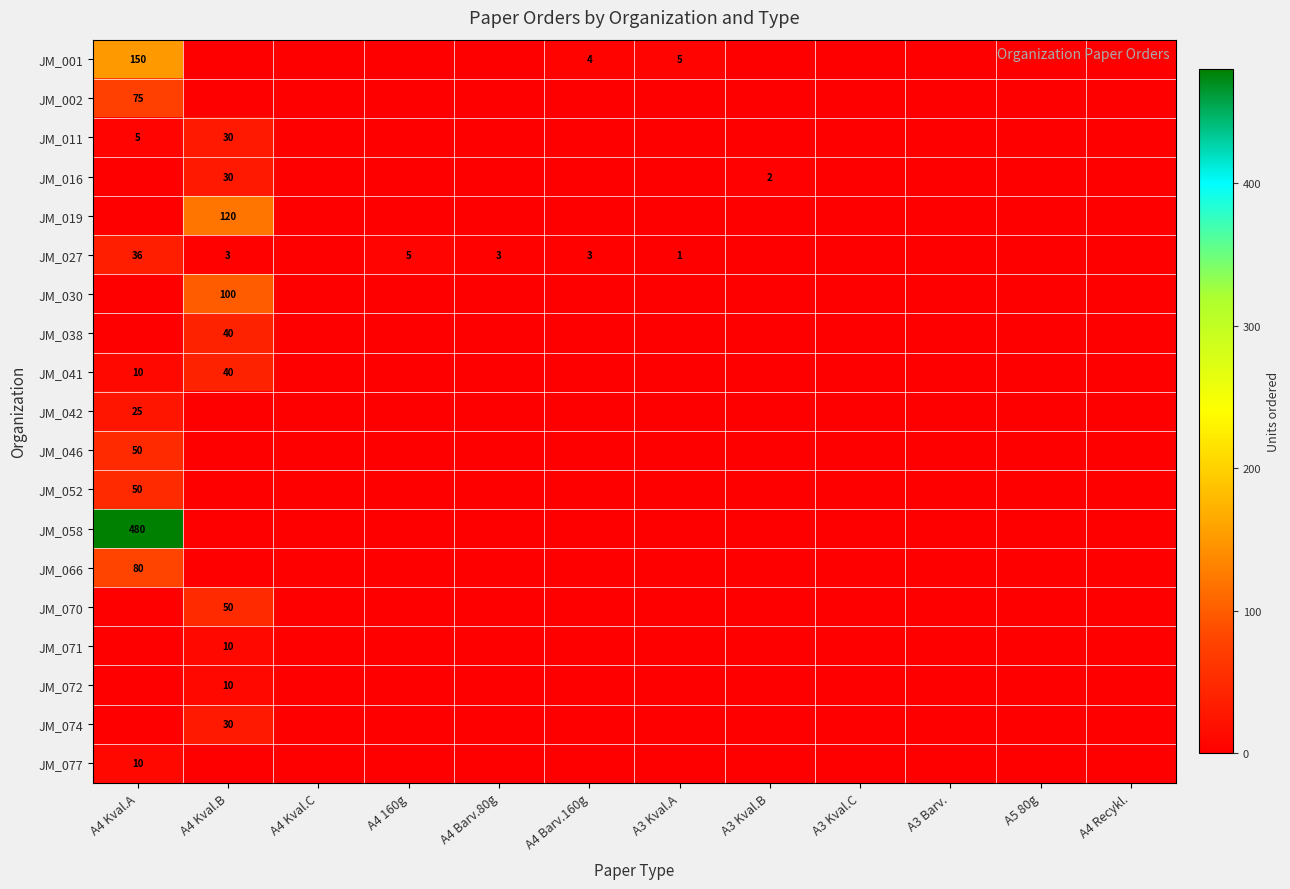

Is it true that JM_070 equals 13 at A4 Kval.B?

False